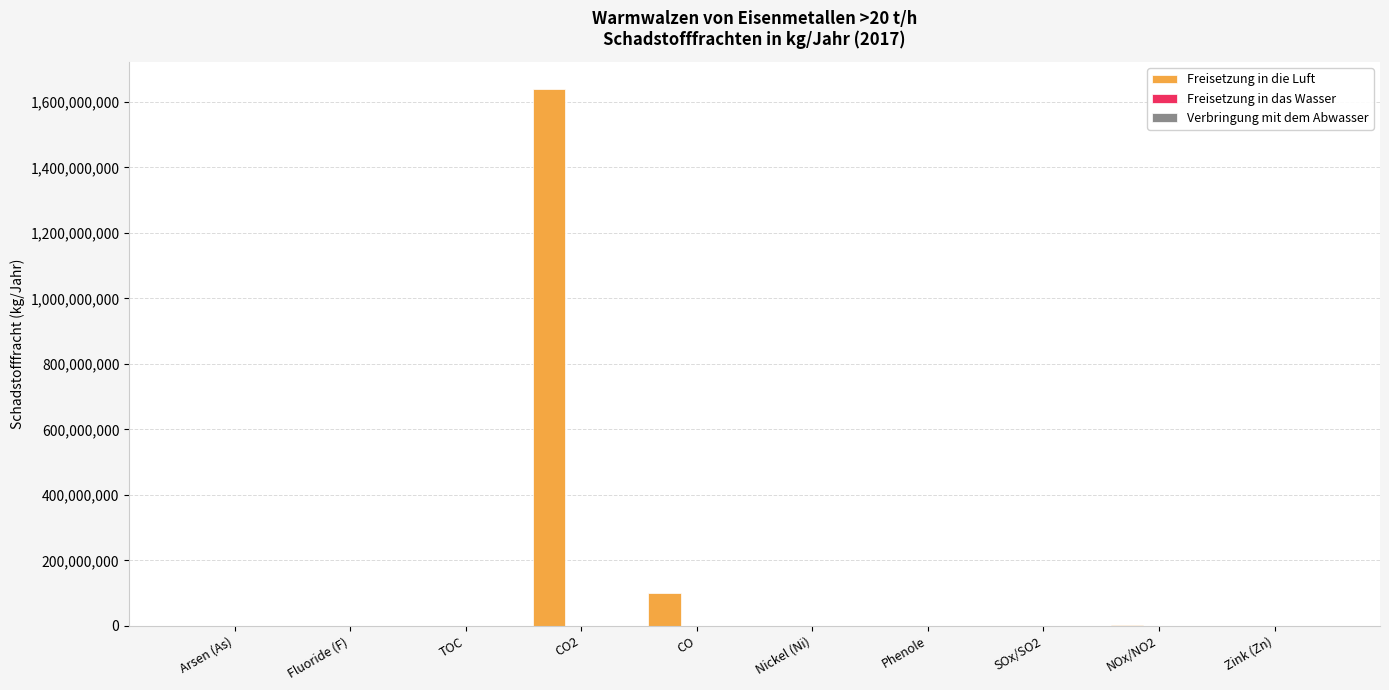

What is the highest value of the Freisetzung in die Luft series?

1640000000